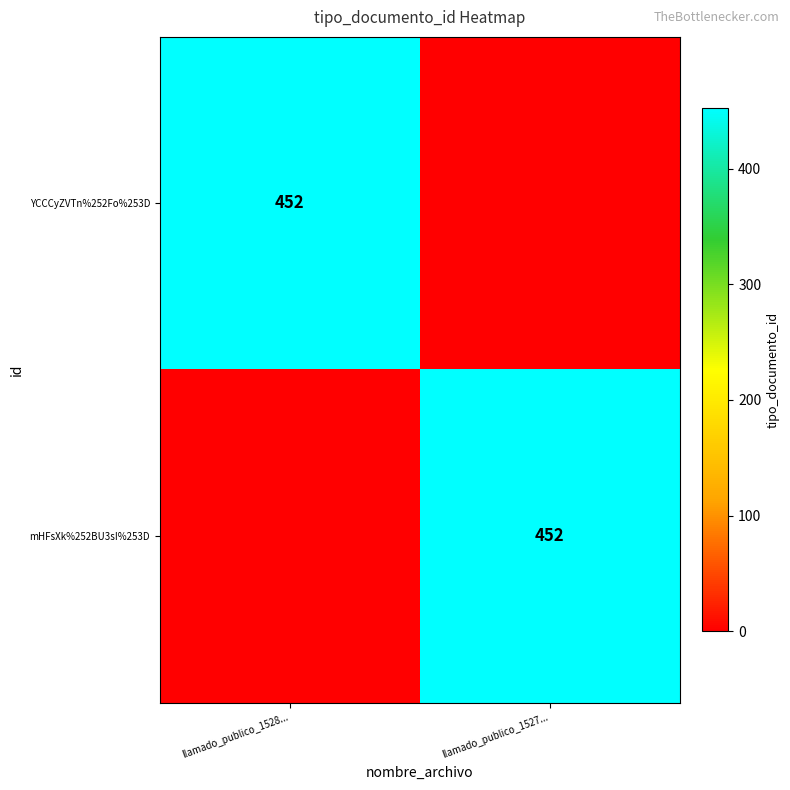

What is the maximum value shown in the chart?

452